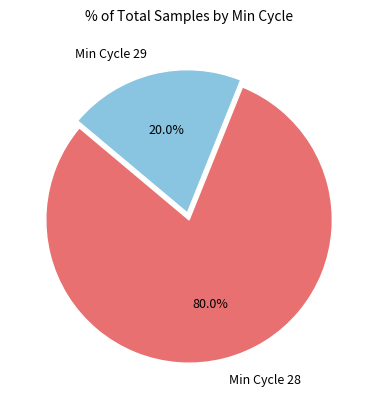

Count the number of slices in the pie.

2